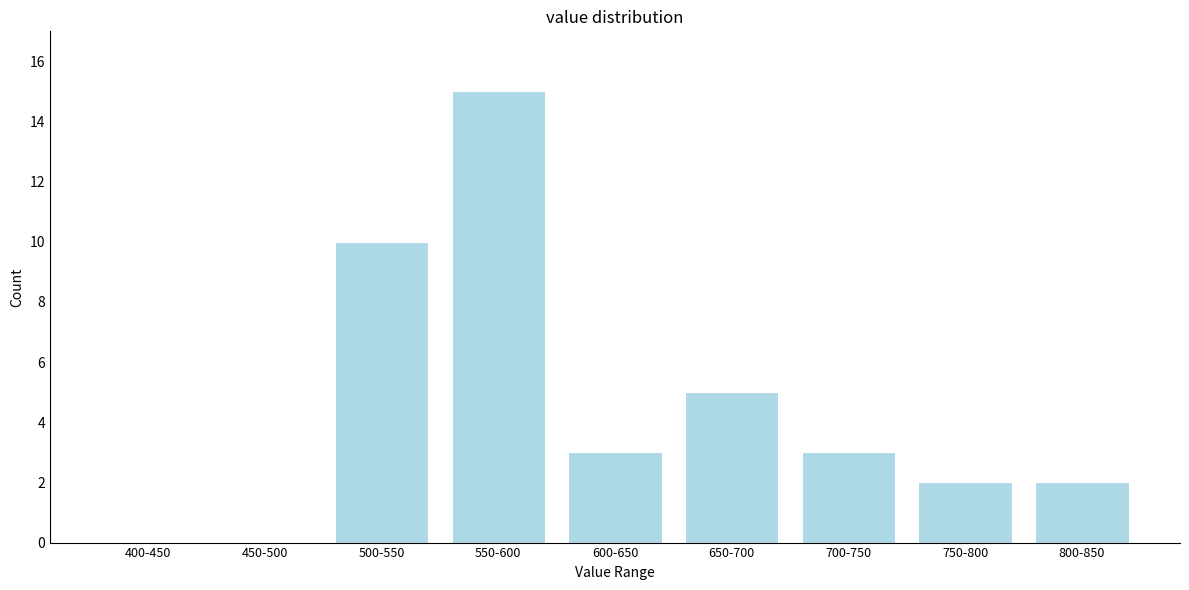

Reading left to right, what are all the values shown in this chart?

400-450=0	450-500=0	500-550=10	550-600=15	600-650=3	650-700=5	700-750=3	750-800=2	800-850=2